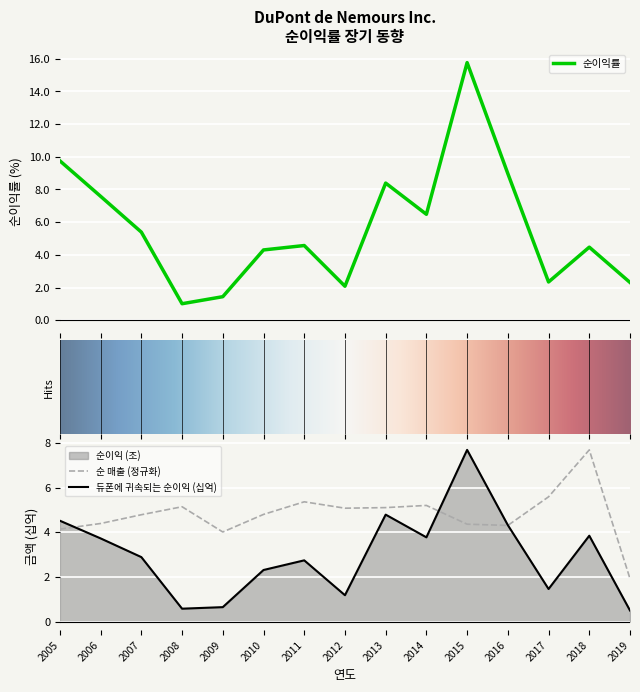

What is the sum of all 순 매출 values?

71.9